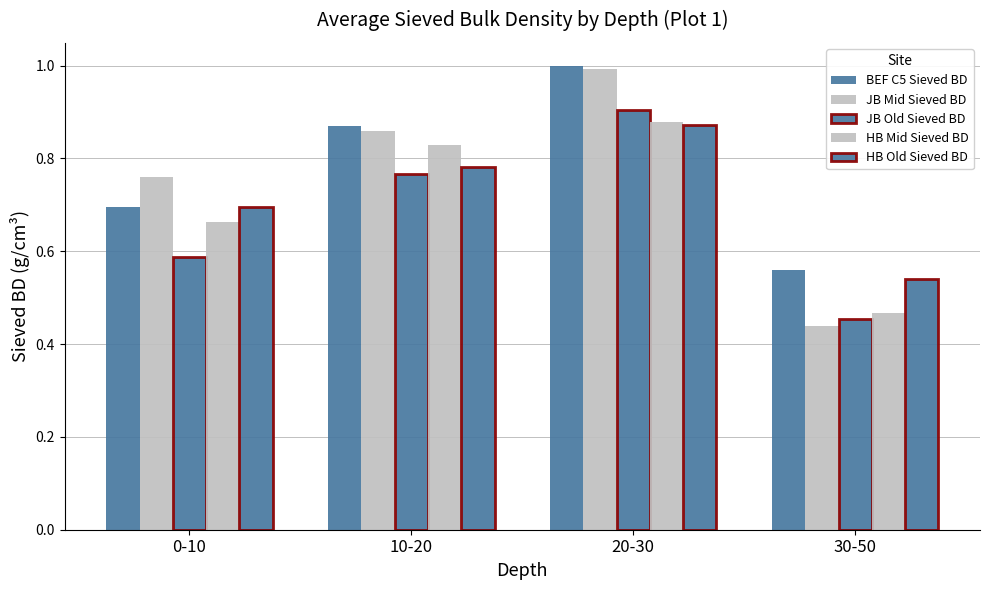

Does the chart contain any negative values?

No